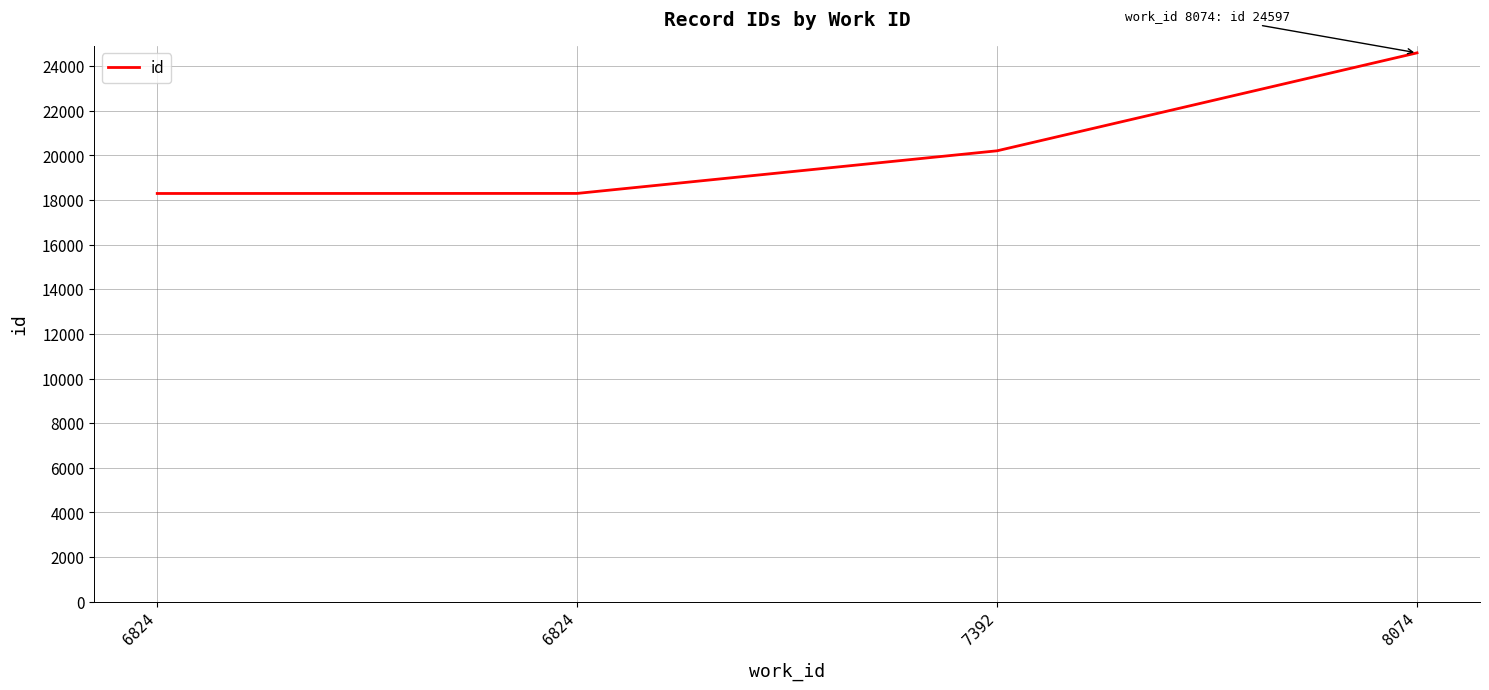

What is the sum of the values at 6824 and 8074?

42895